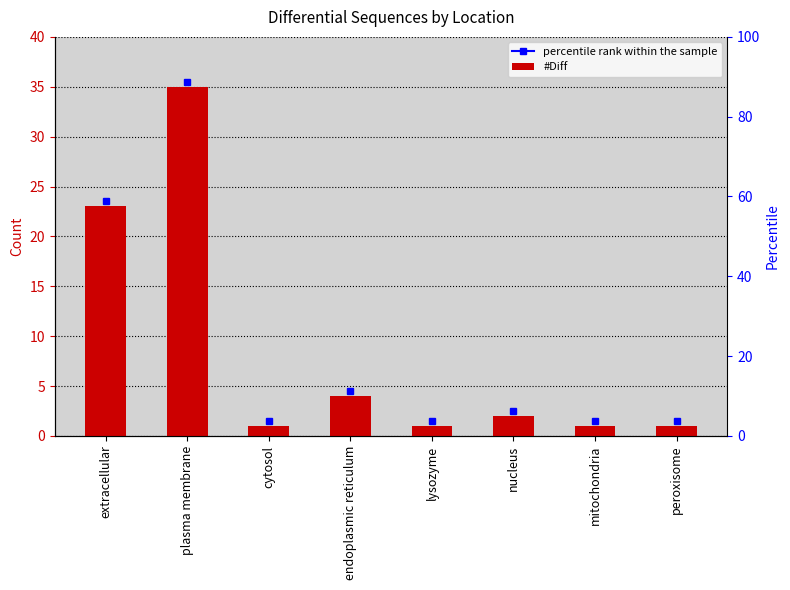

Between lysozyme and cytosol, which is larger?

lysozyme